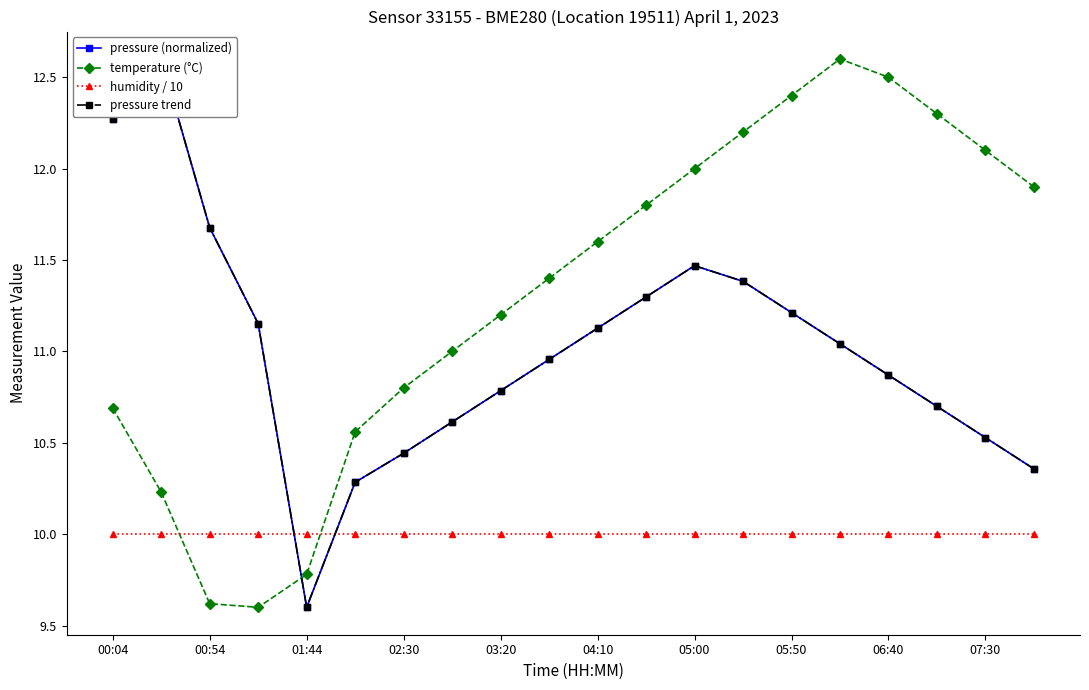

What is the minimum value for humidity / 10?

10.0